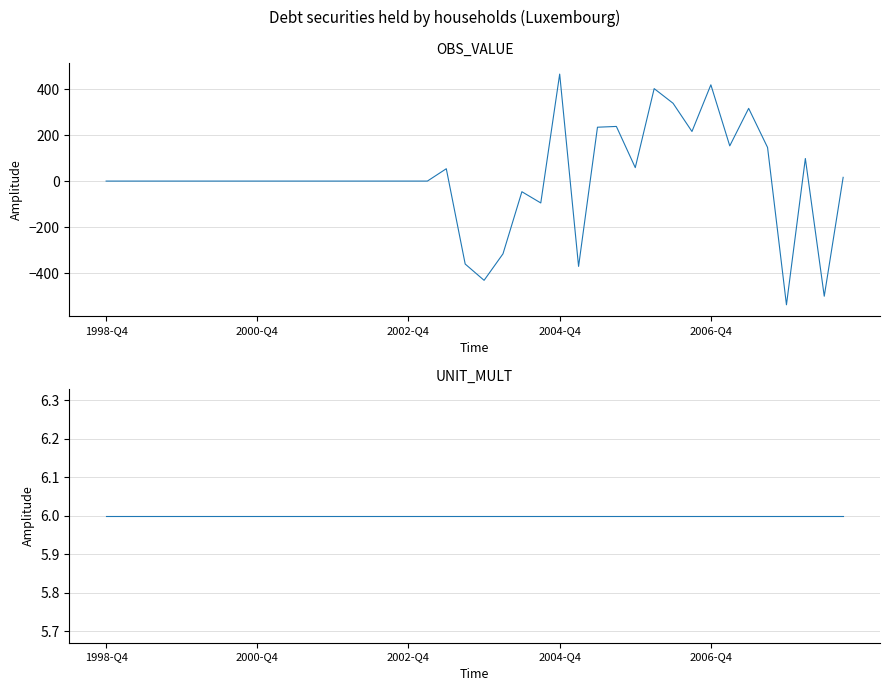

What is the lowest value of the UNIT_MULT series?

6.0